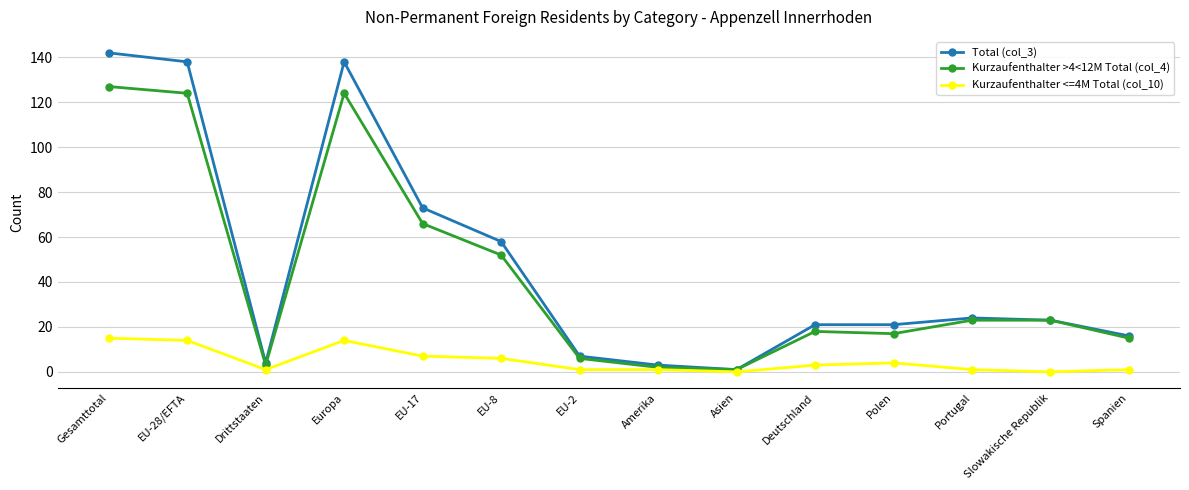

Does the chart display data point markers on the line(s)?

Yes